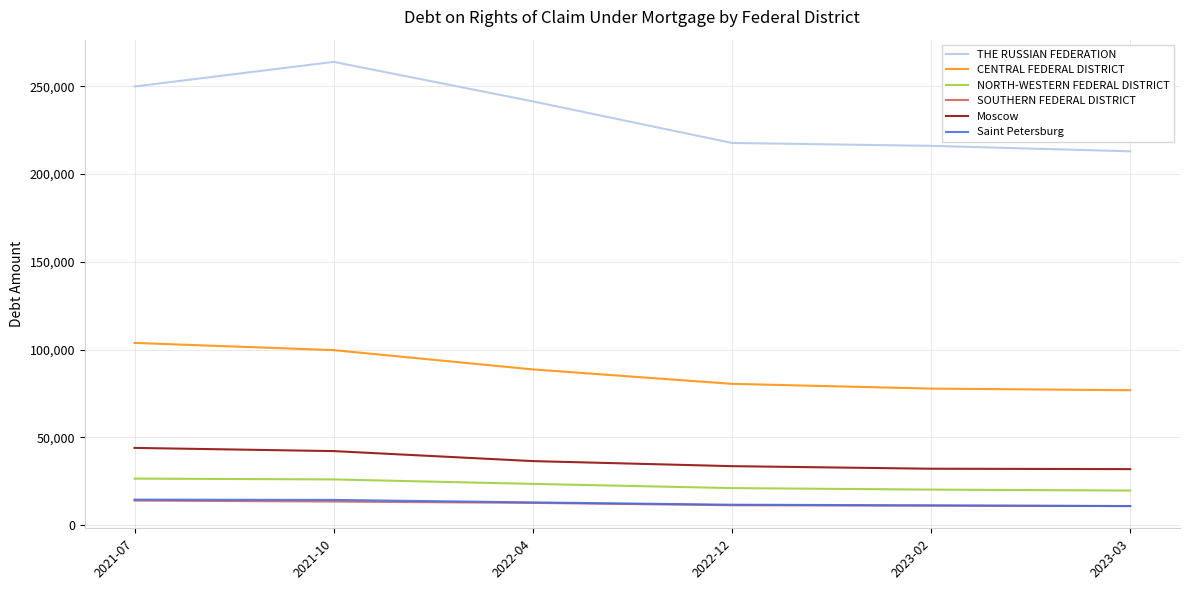

At which category does the chart reach its peak across all series?

2021-10